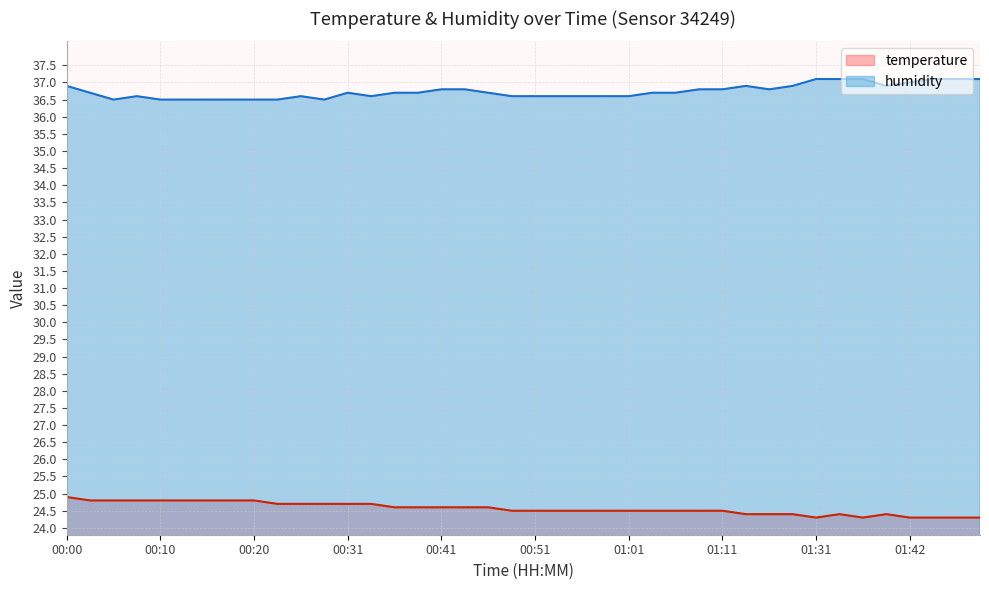

Rank the series at 00:02 from highest to lowest value.

humidity, temperature